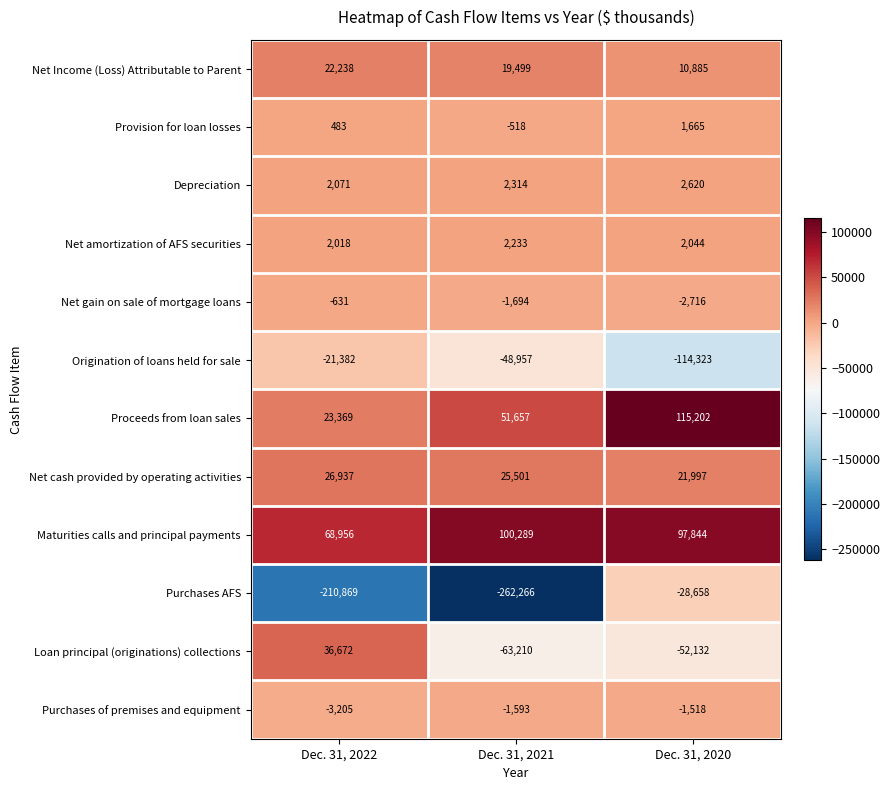

The Net cash provided by operating activities series shows 43367 at Dec. 31, 2022. True or false?

False